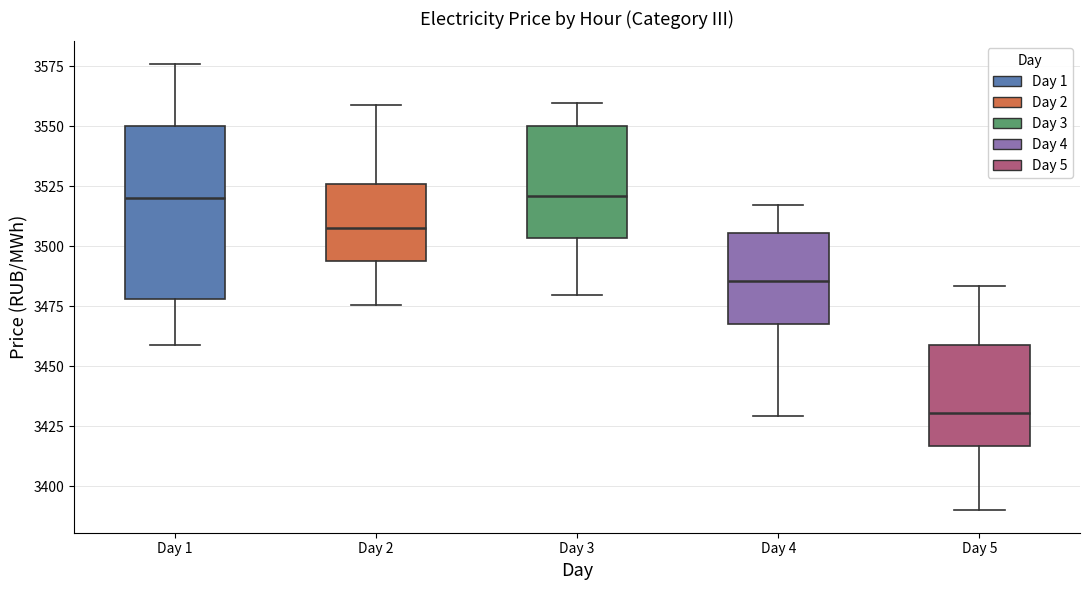

Comparing the boxes themselves (not the whiskers), which one is the tallest?

Day 1